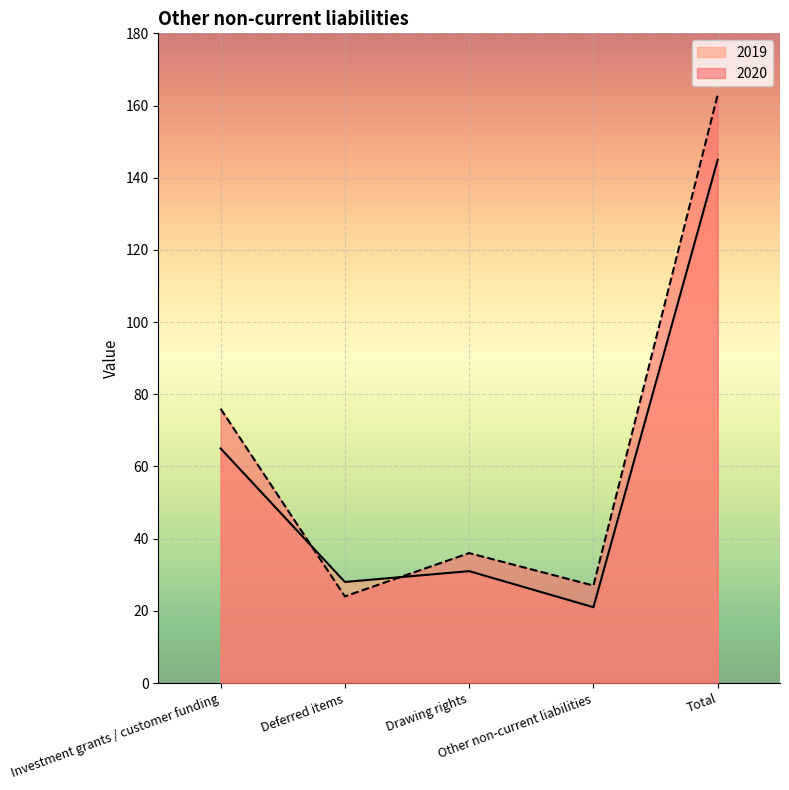

At which label is 2020 closest to 93?

Investment grants / customer funding